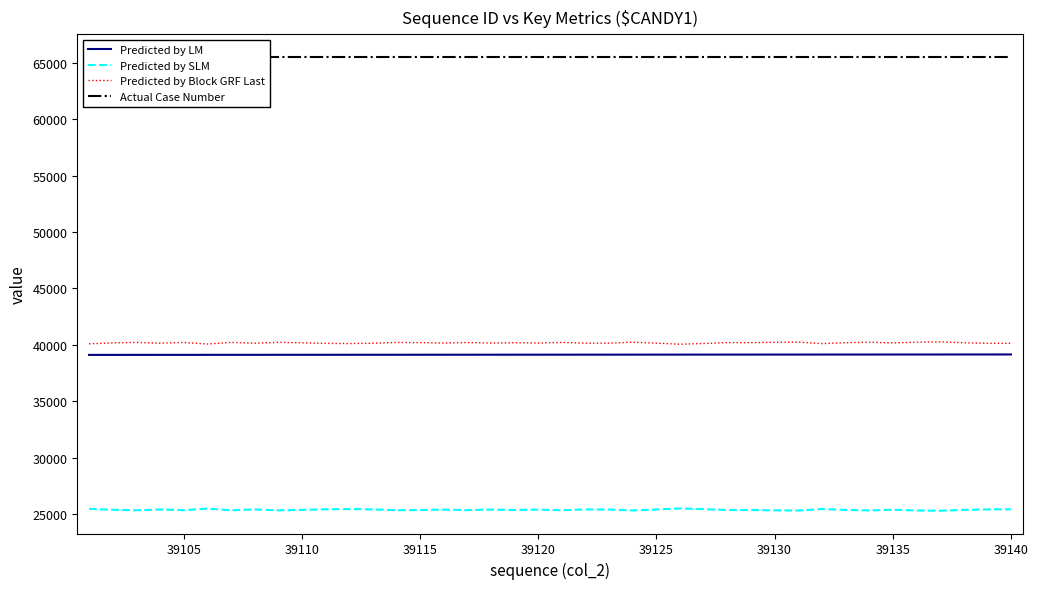

What is the difference between the maximum and minimum values in the Predicted by Block GRF Last series?

208